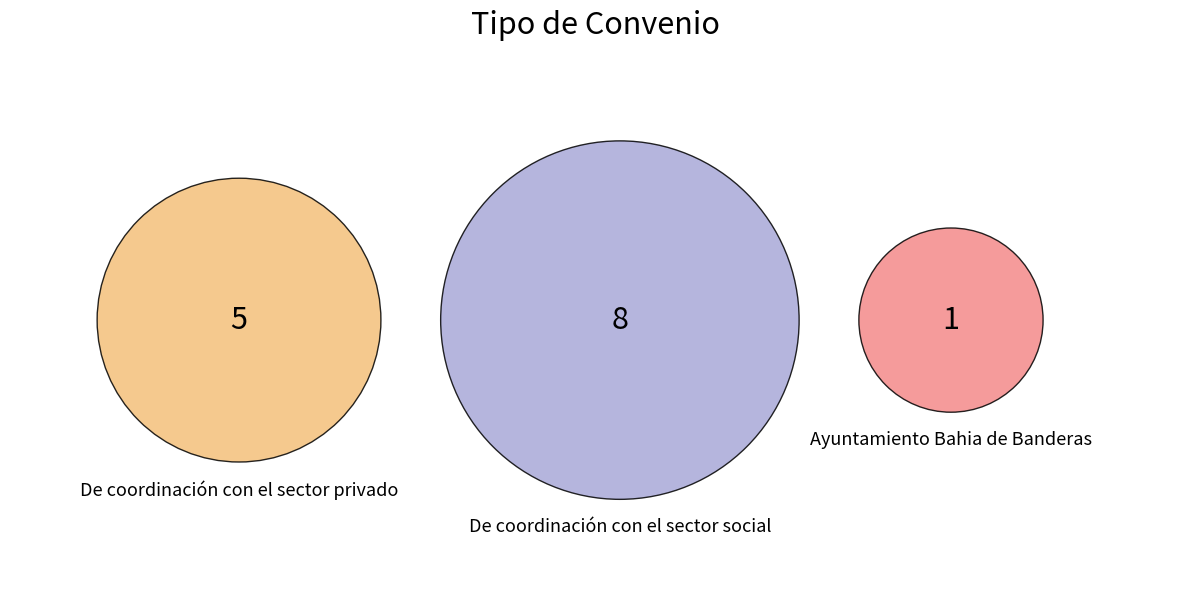

What percentage do De coordinación con el sector privado and Ayuntamiento Bahia de Banderas together represent?

42.9%